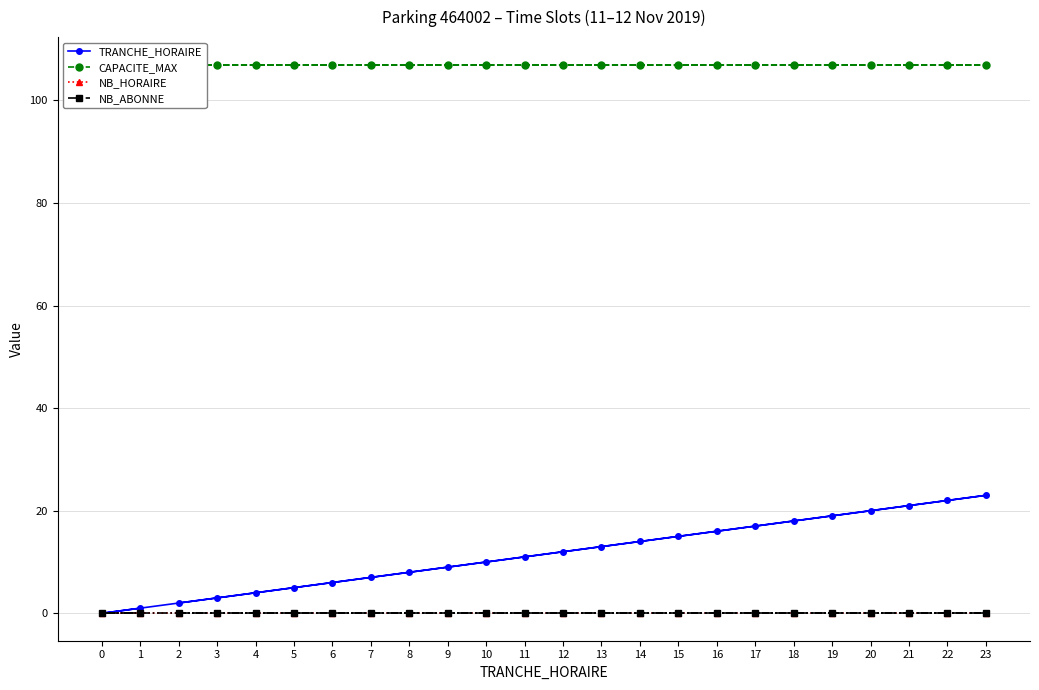

Is the value of NB_HORAIRE at 14 greater than the value of NB_ABONNE at 10?

No